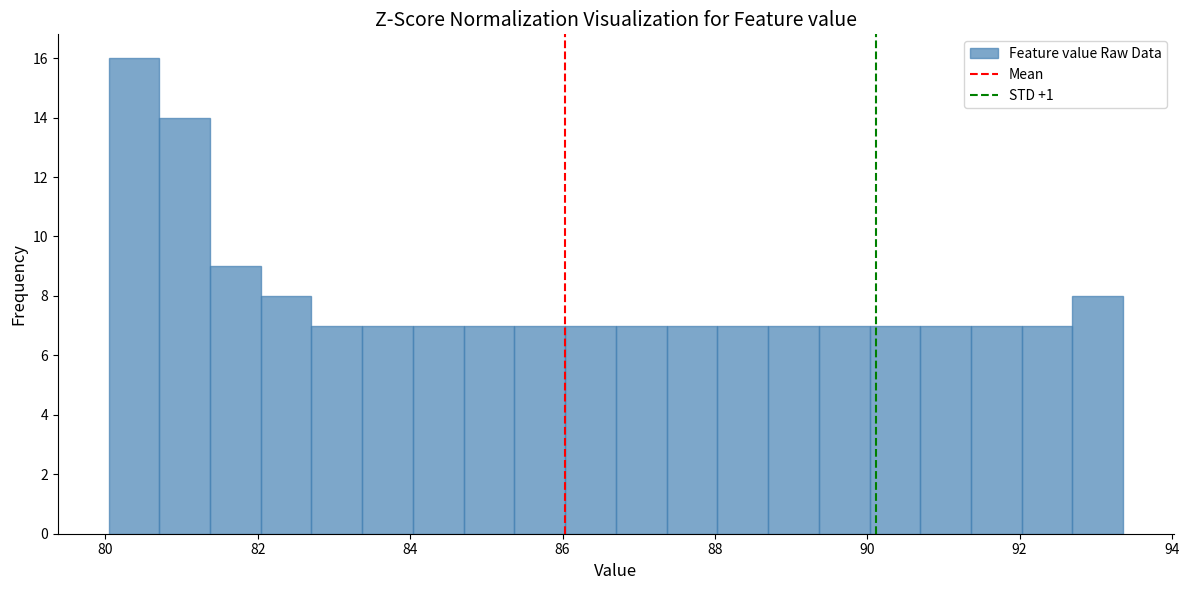

Read against the x-axis, roughly where is the centre of the tallest bar?

80.4